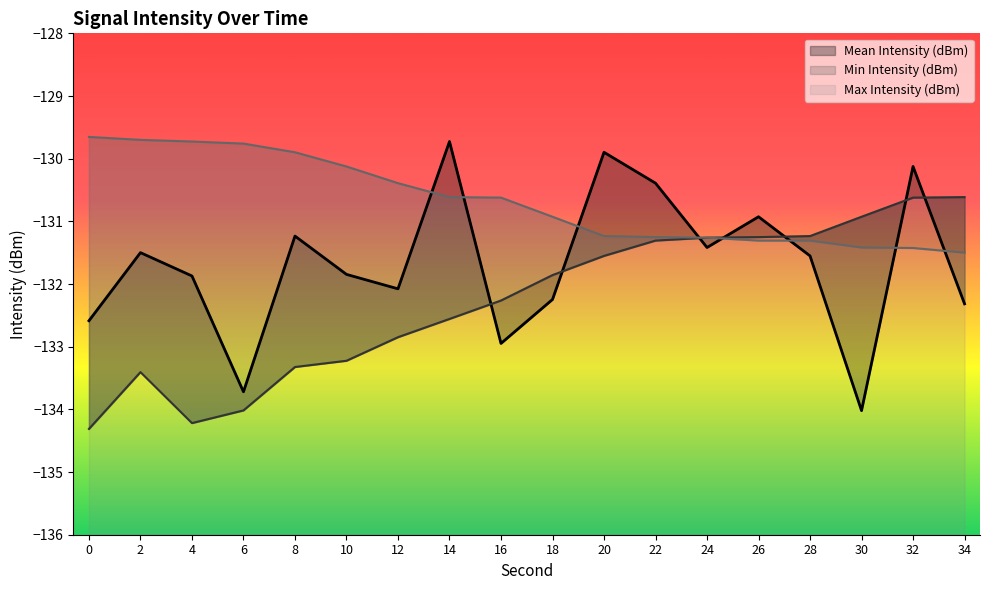

What is the total value across all series at 18?

-395.0